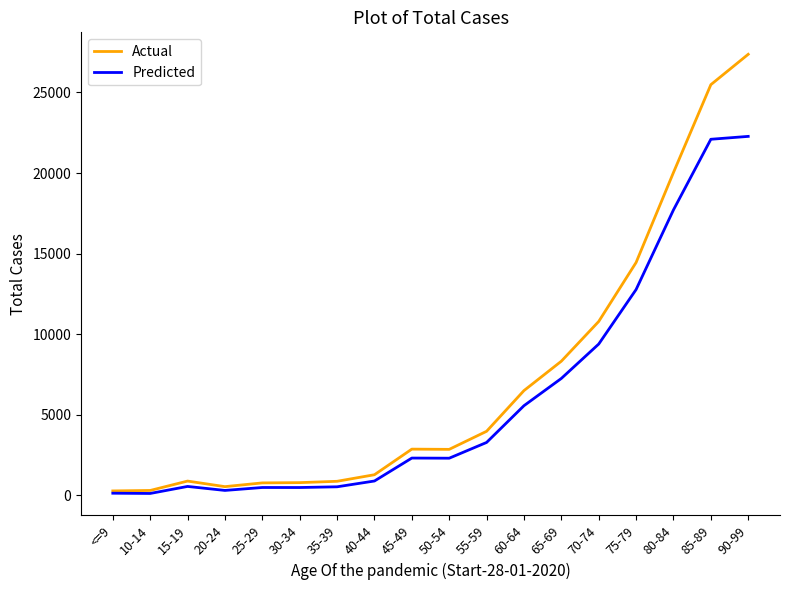

What is the greatest value displayed?

27368.4